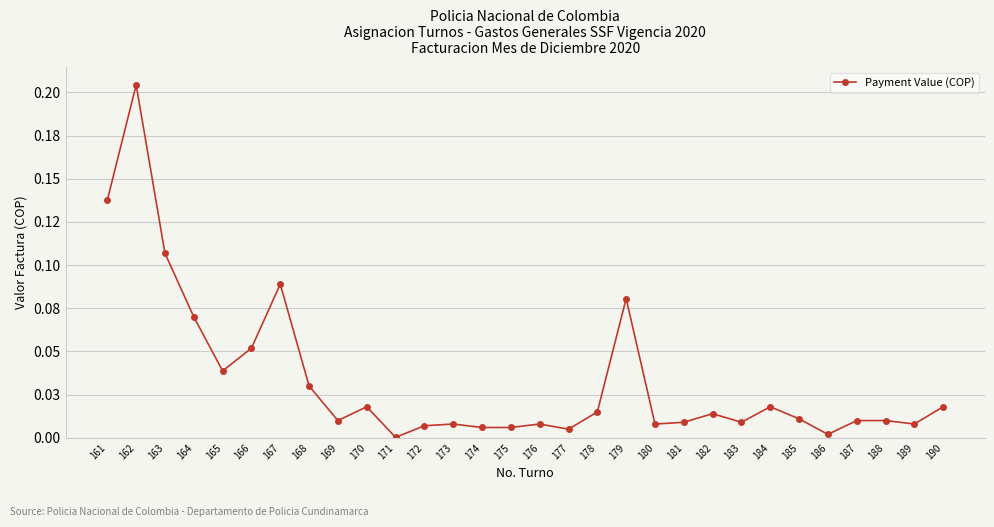

Does the chart display data point markers on the line(s)?

Yes